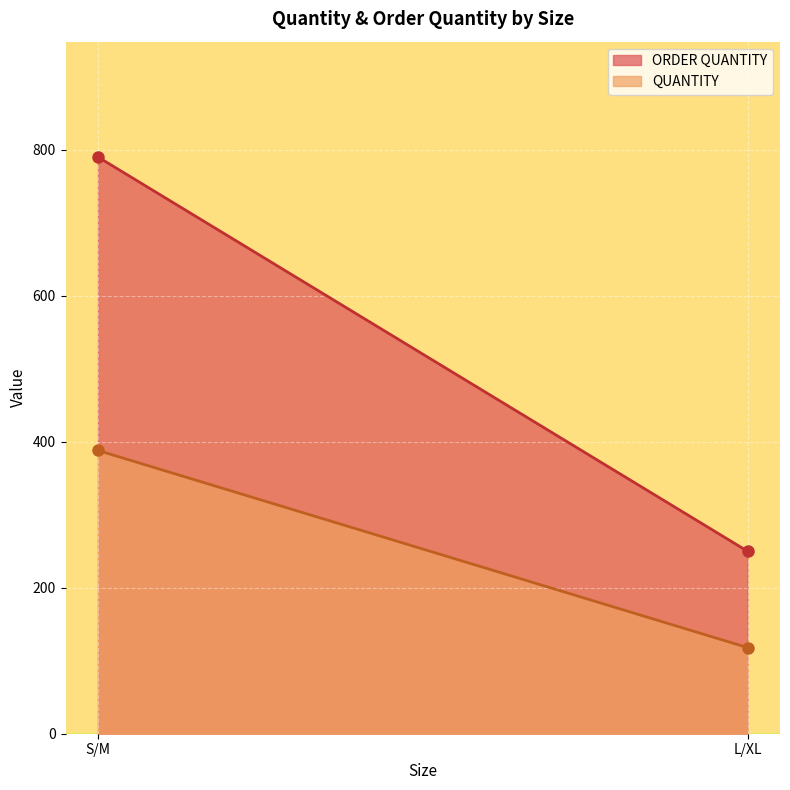

Which series changed the most between S/M and L/XL?

ORDER QUANTITY